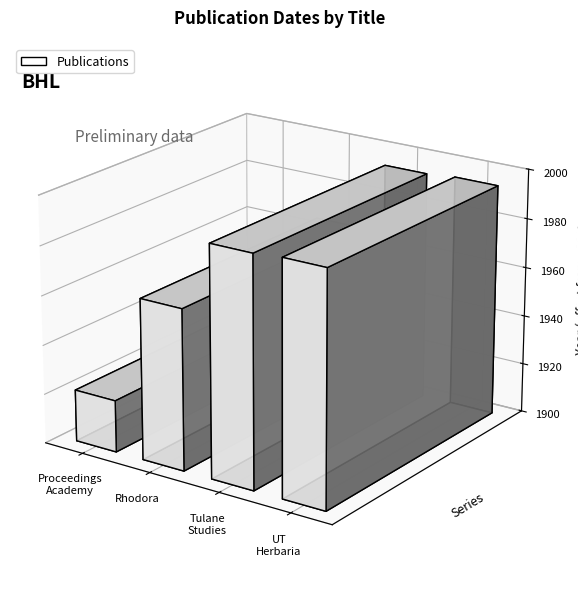

What is the change in value from Rhodora to The University of Texas herbaria?

+29